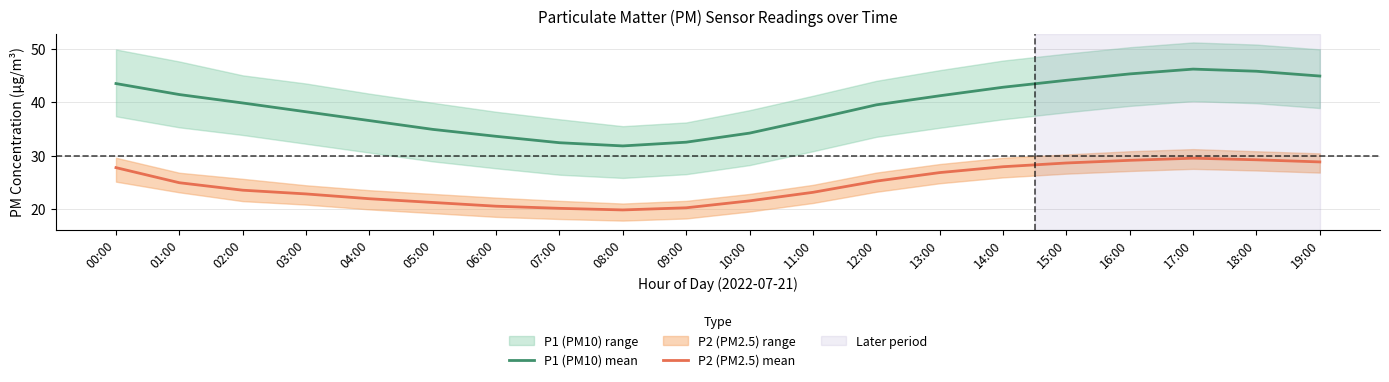

True or false: P2 (PM2.5) mean and P1 (PM10) mean intersect in this chart.

False